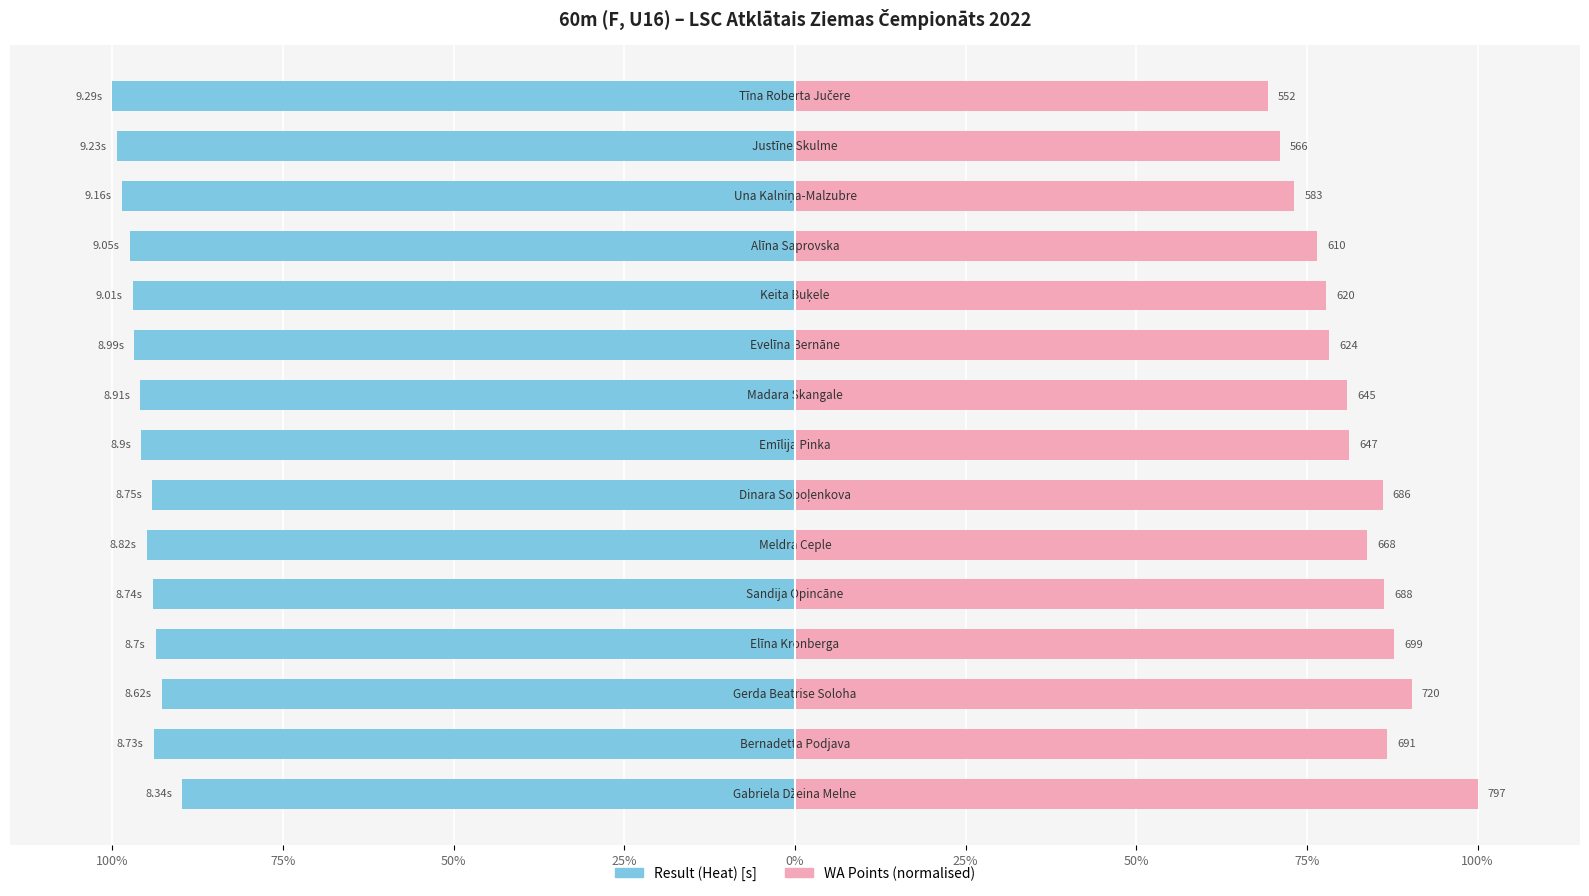

What value does the Result (Heat) [s] series have at 50%?

-94.2